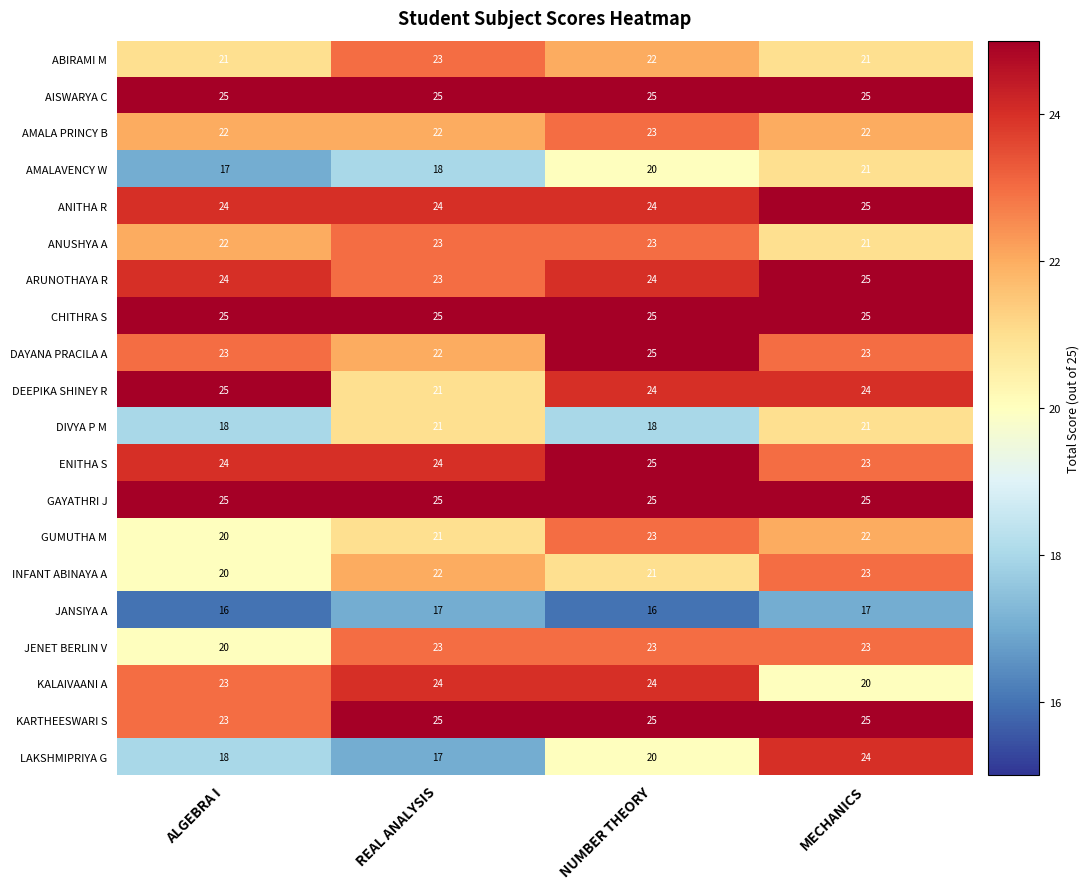

What is the total value across all series at ALGEBRA I?

435